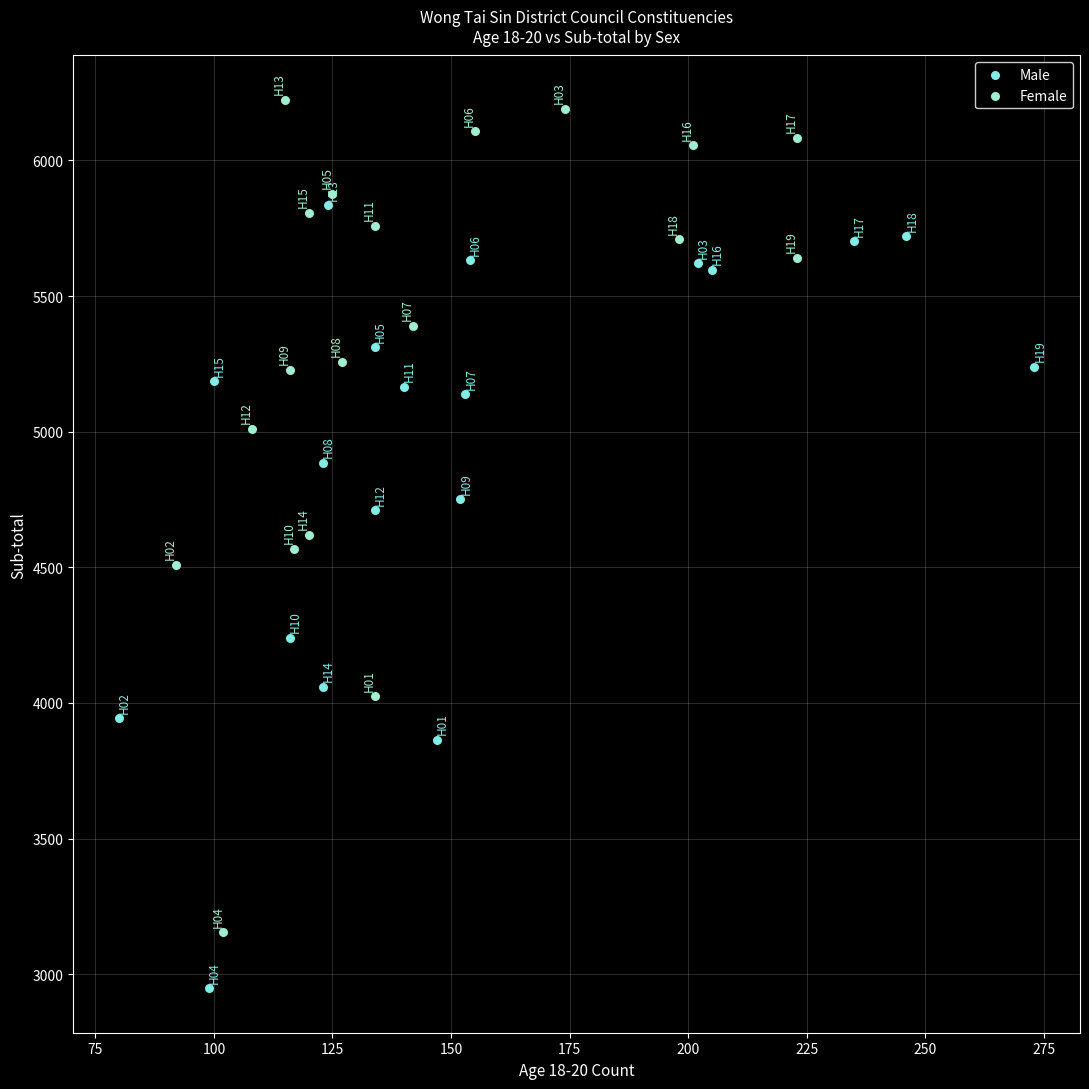

Which series reaches the maximum Y coordinate?

Female